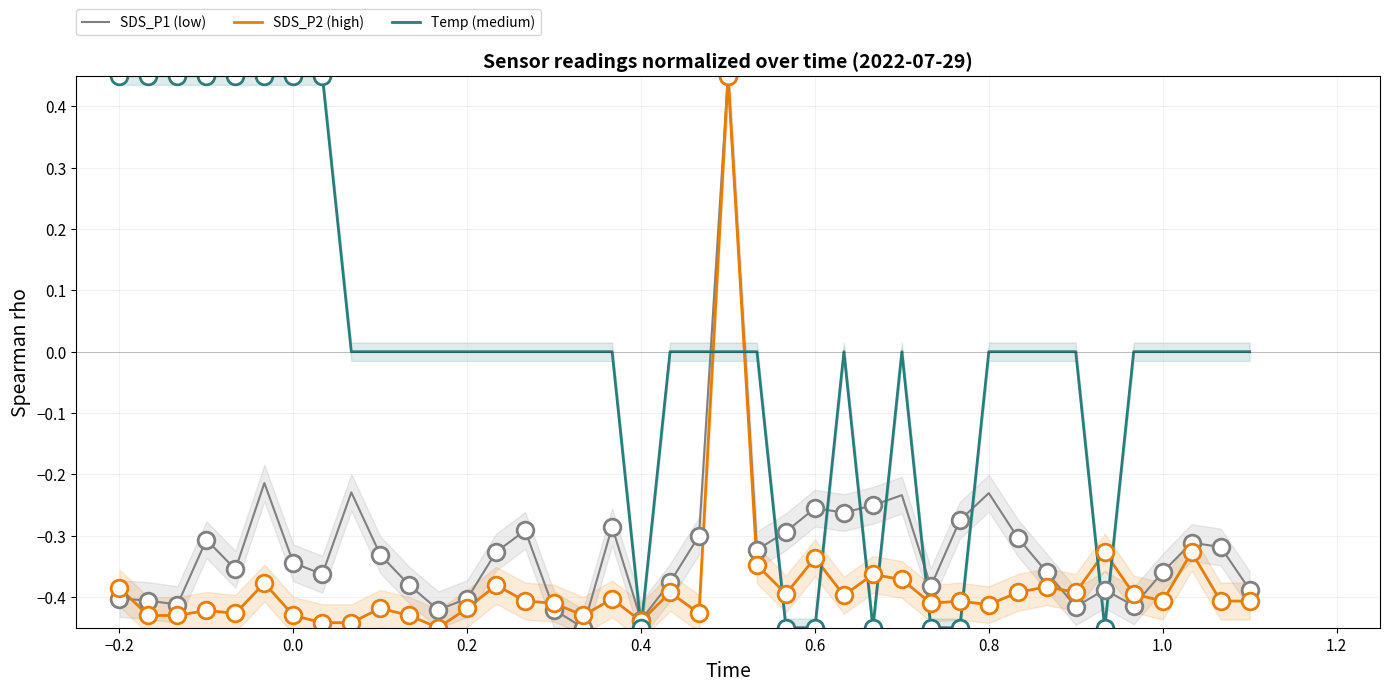

Which series ends up on top after the final intersection of SDS_P1 (low) and Temp (medium)?

Temp (medium)